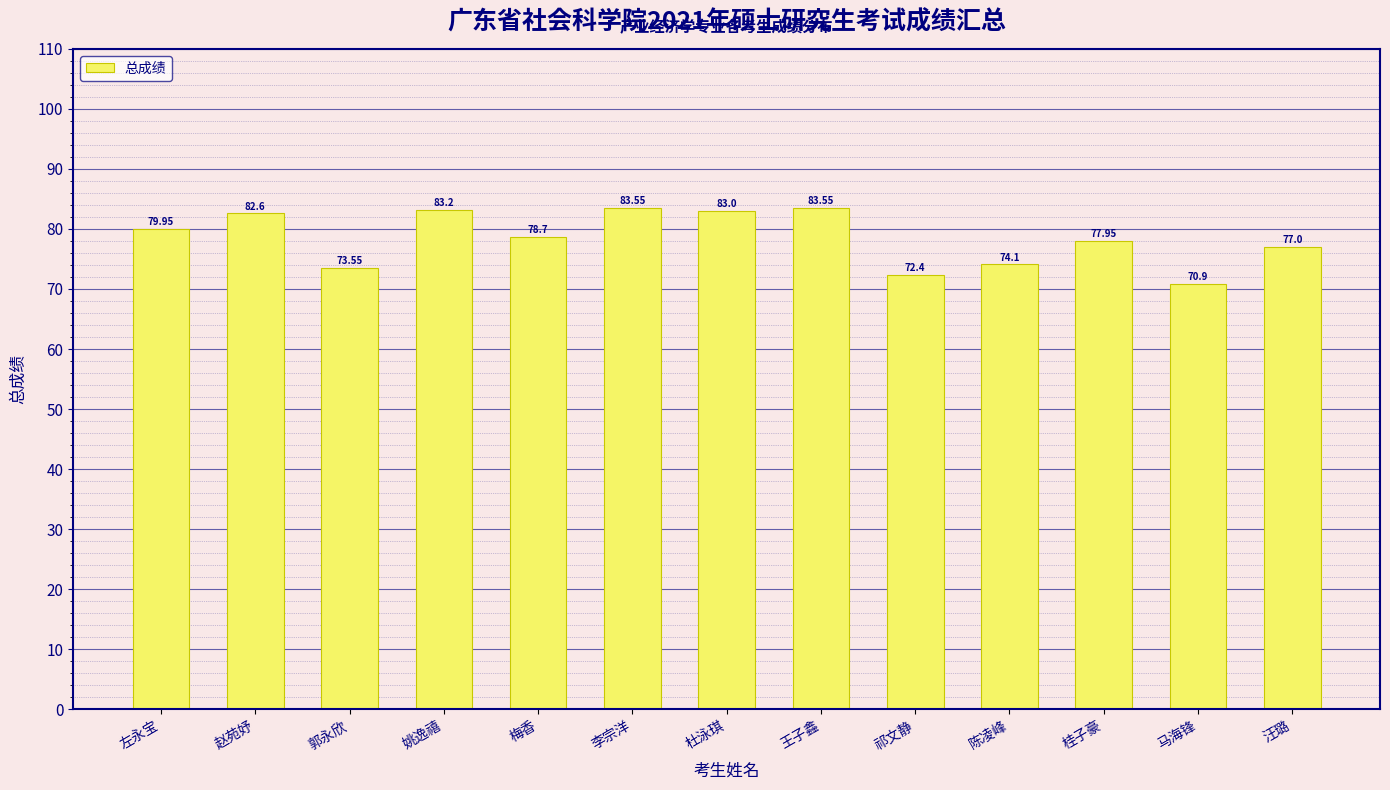

What is the minimum value shown in the chart?

70.9